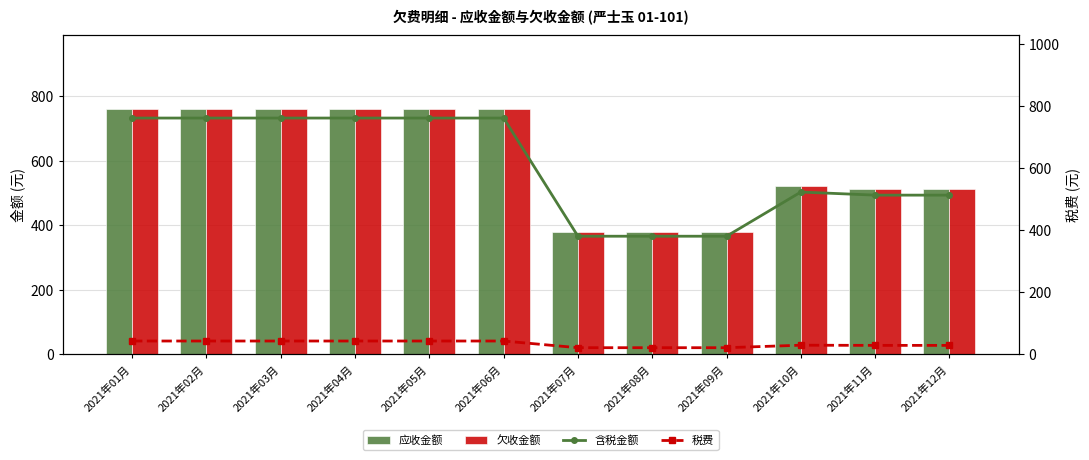

Which series has the largest total across all categories?

应收金额